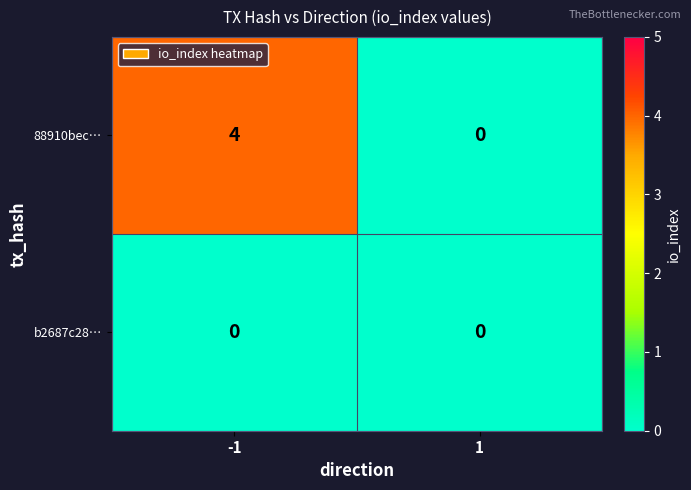

Which series changed the most between -1 and 1?

88910bec…